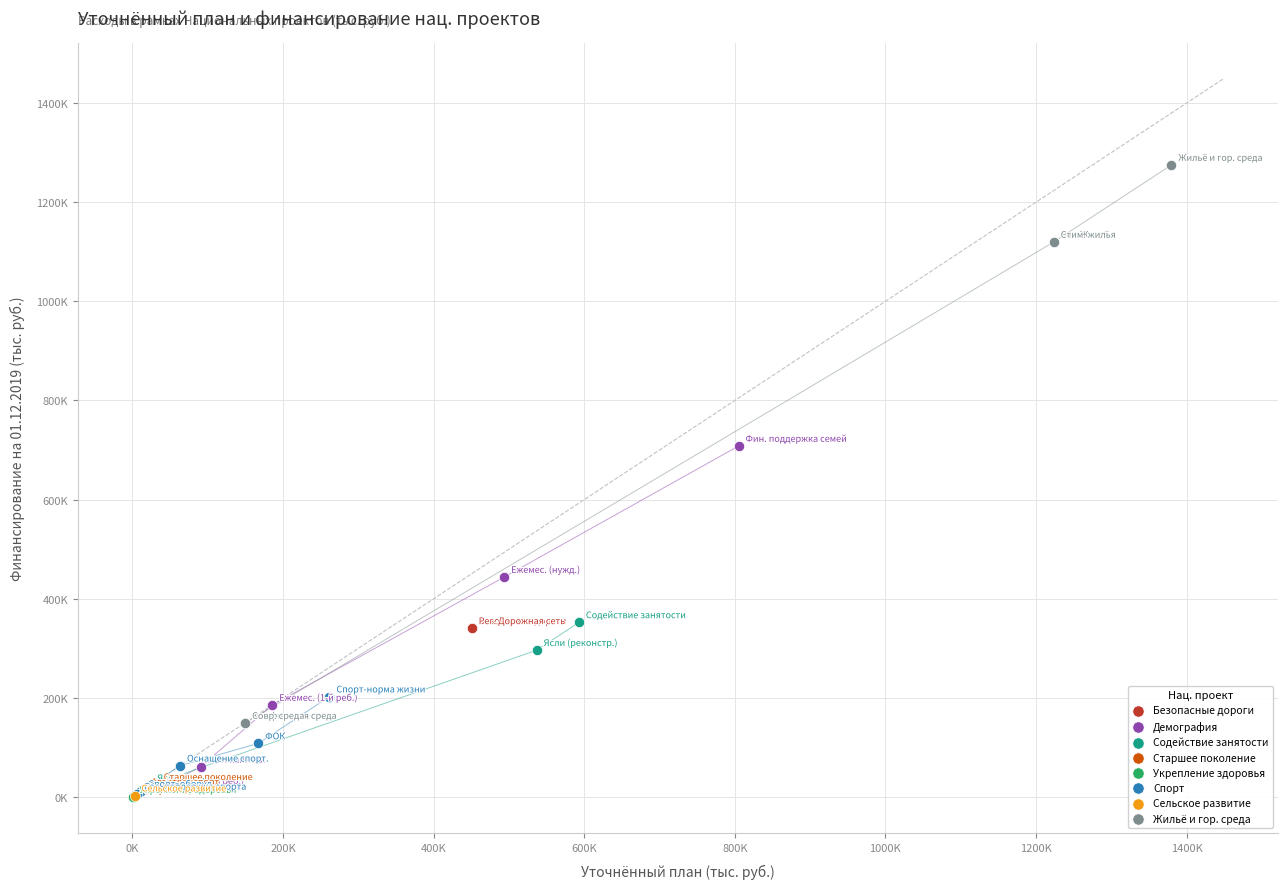

What are all the series names shown in the legend?

Безопасные дороги, Демография, Содействие занятости, Старшее поколение, Укрепление здоровья, Спорт, Сельское развитие, Жильё и гор. среда